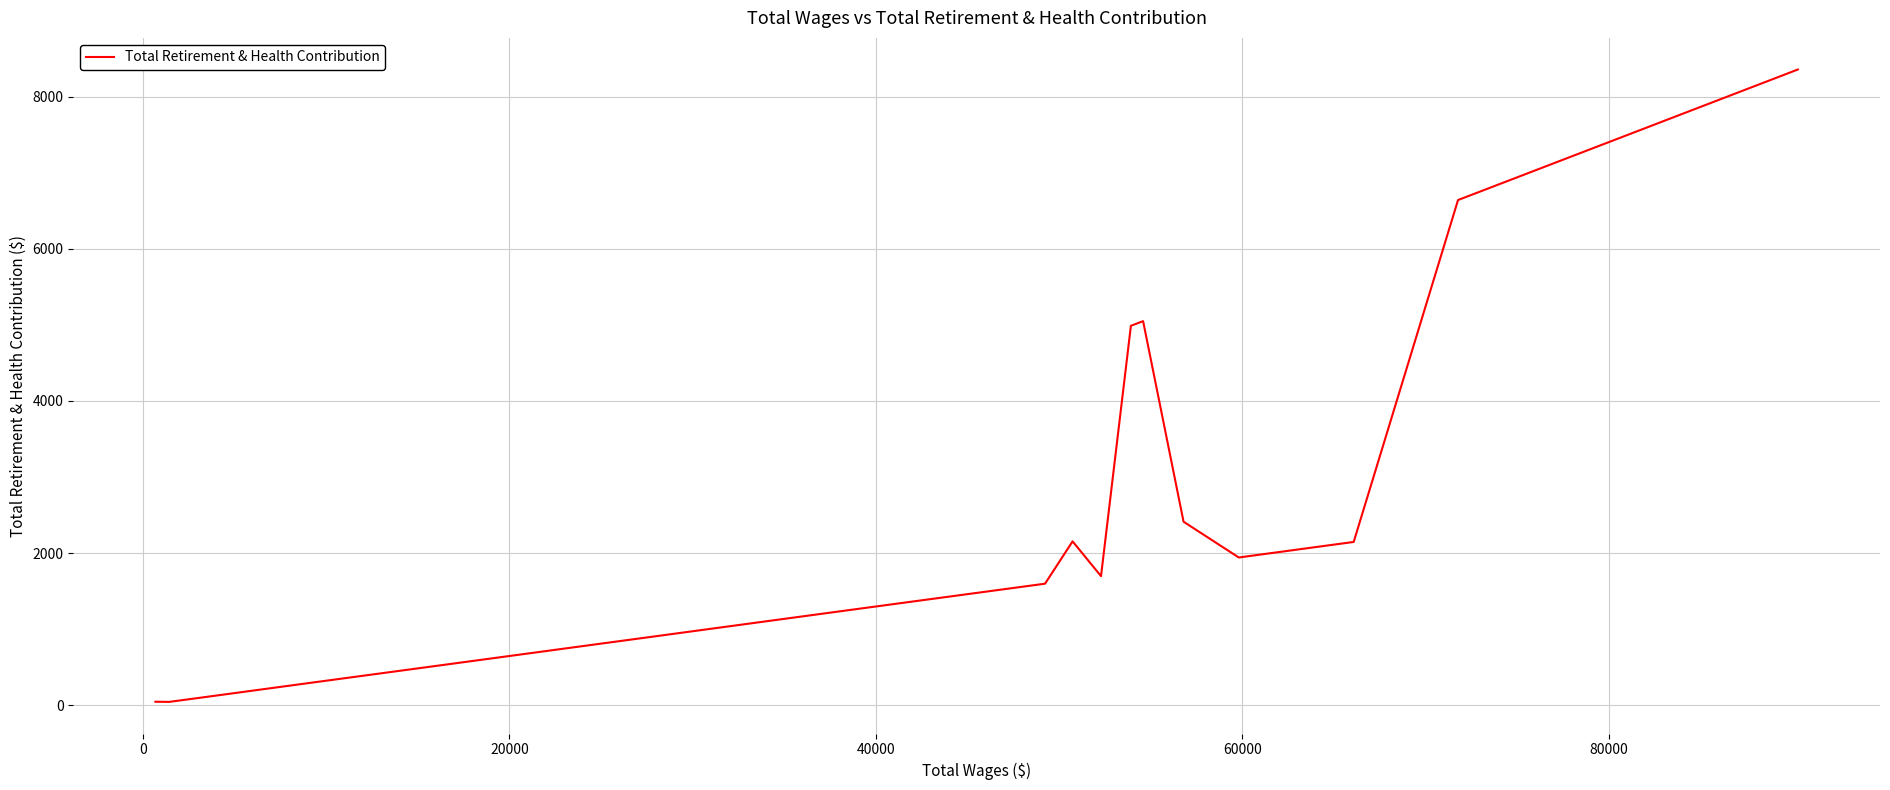

What is the difference between the maximum and minimum values?

8308